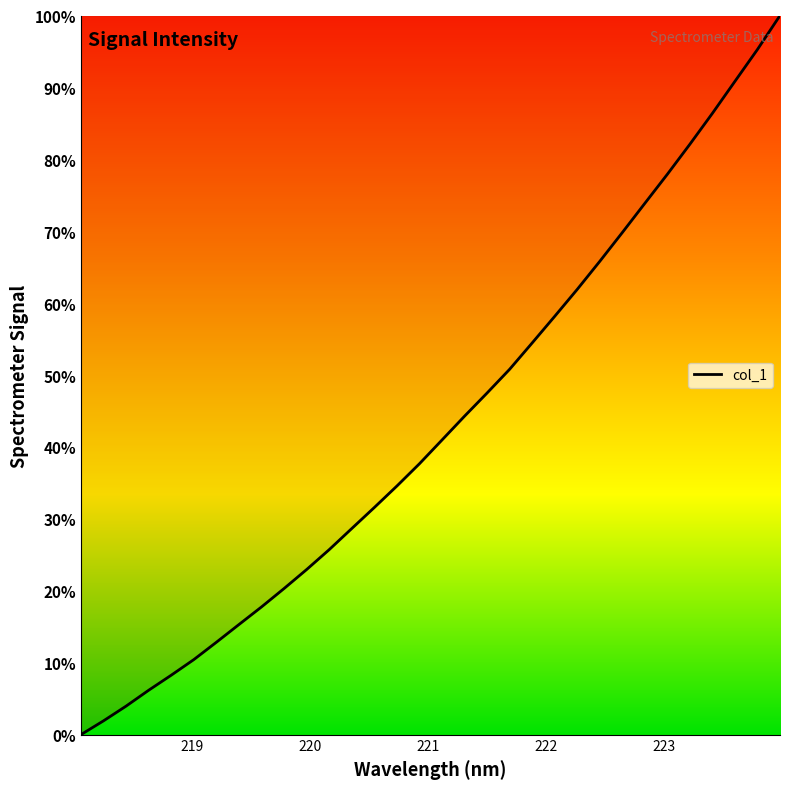

True or false: the data has more than 2 interior local peaks.

False